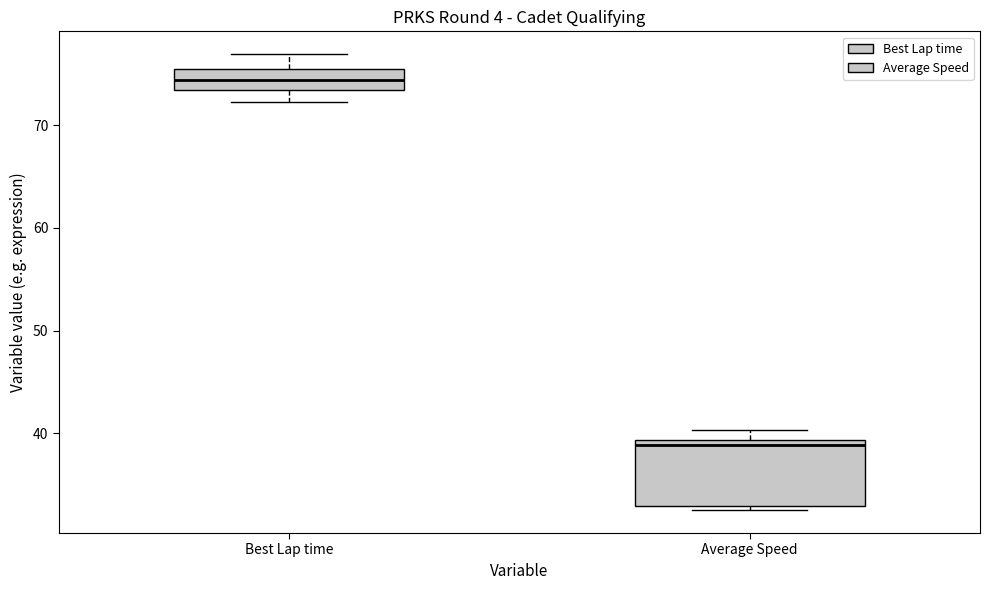

Reading left to right, transcribe this box plot: for each box, give where its median line is, the range the box spans, and where its two whiskers end, as read against the y-axis. The values are not printed on the chart, so give them approximately, as read against the axis.

Best Lap time: median 74, box 73 to 75, whiskers 72 to 77
Average Speed: median 39 (just below the box's upper edge), box 33 to 39, whiskers 33 (just below the box's lower edge) to 40